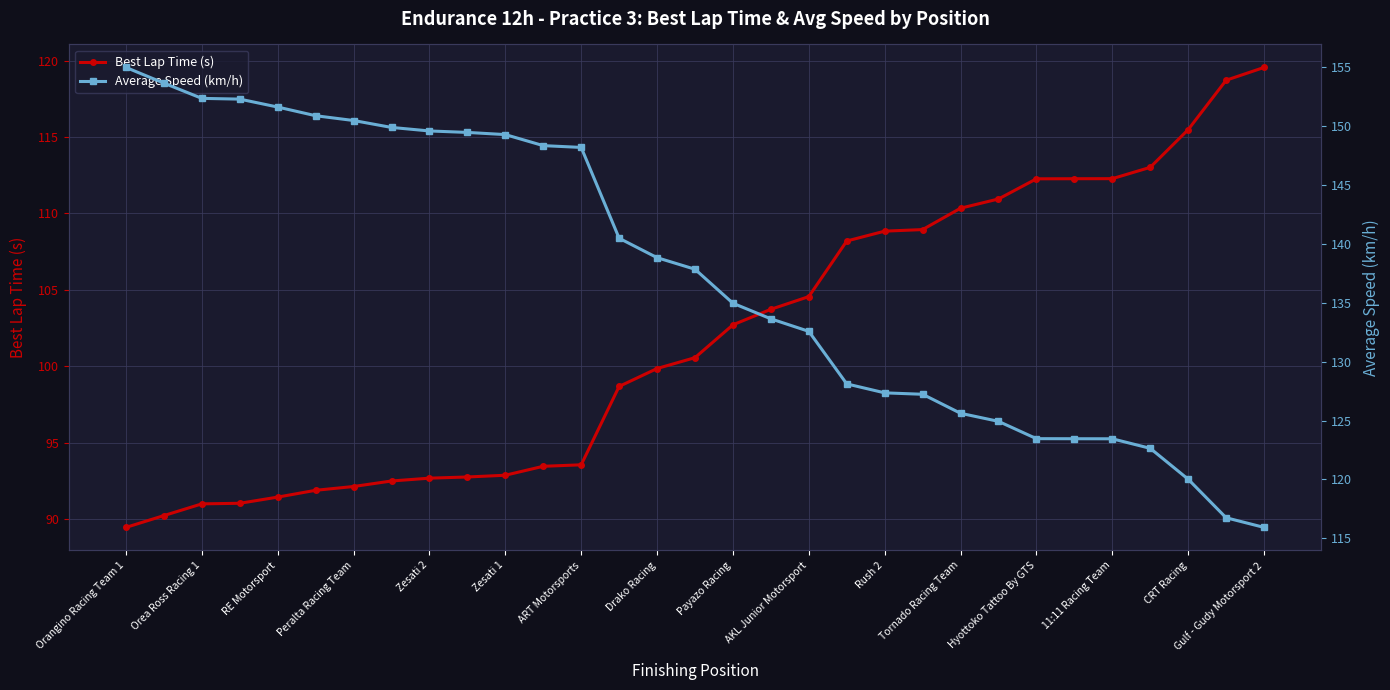

Reading left to right, list all the values displayed in this chart.

Best Lap Time (s): 89.5	90.2	91.0	91.0	91.4	91.9	92.1	92.5	92.7	92.7	92.9	93.4	93.5	98.7	99.8	100.6	102.7	103.7	104.6	108.2	108.8	108.9	110.3	110.9	112.3	112.3	112.3	113.0	115.5	118.7	119.5
Average Speed (km/h): 154.9	153.6	152.3	152.3	151.6	150.9	150.4	149.9	149.6	149.4	149.3	148.3	148.2	140.5	138.8	137.8	134.9	133.6	132.6	128.1	127.3	127.2	125.6	124.9	123.5	123.5	123.5	122.6	120.0	116.8	115.9